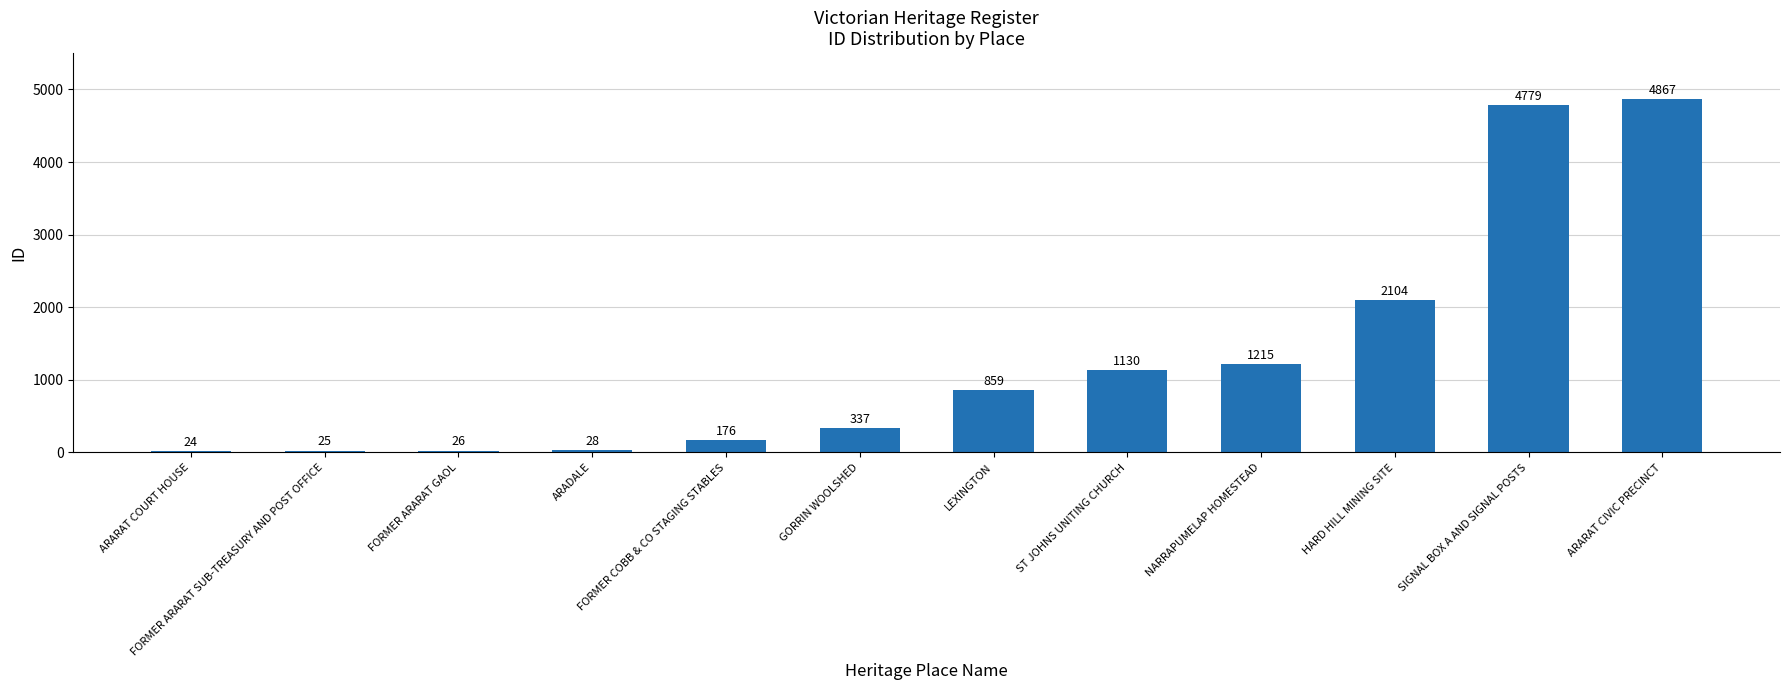

Approximately how many times larger is the value at HARD HILL MINING SITE compared to ARARAT COURT HOUSE?

87.7